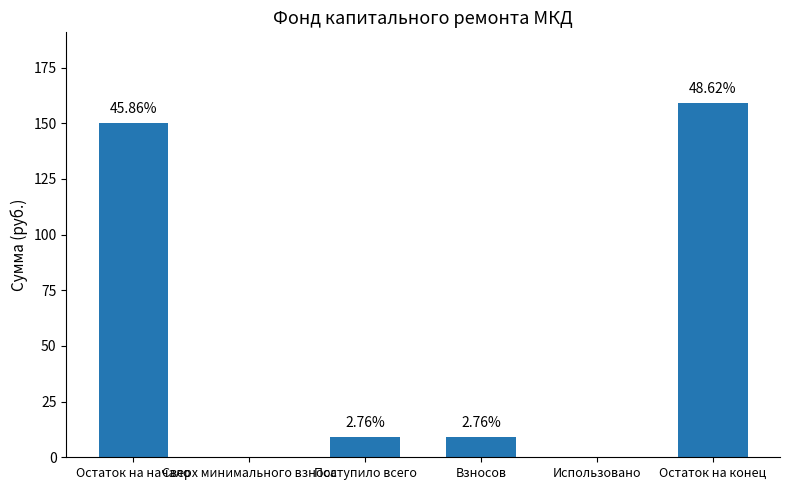

What is the maximum value shown in the chart?

159.0